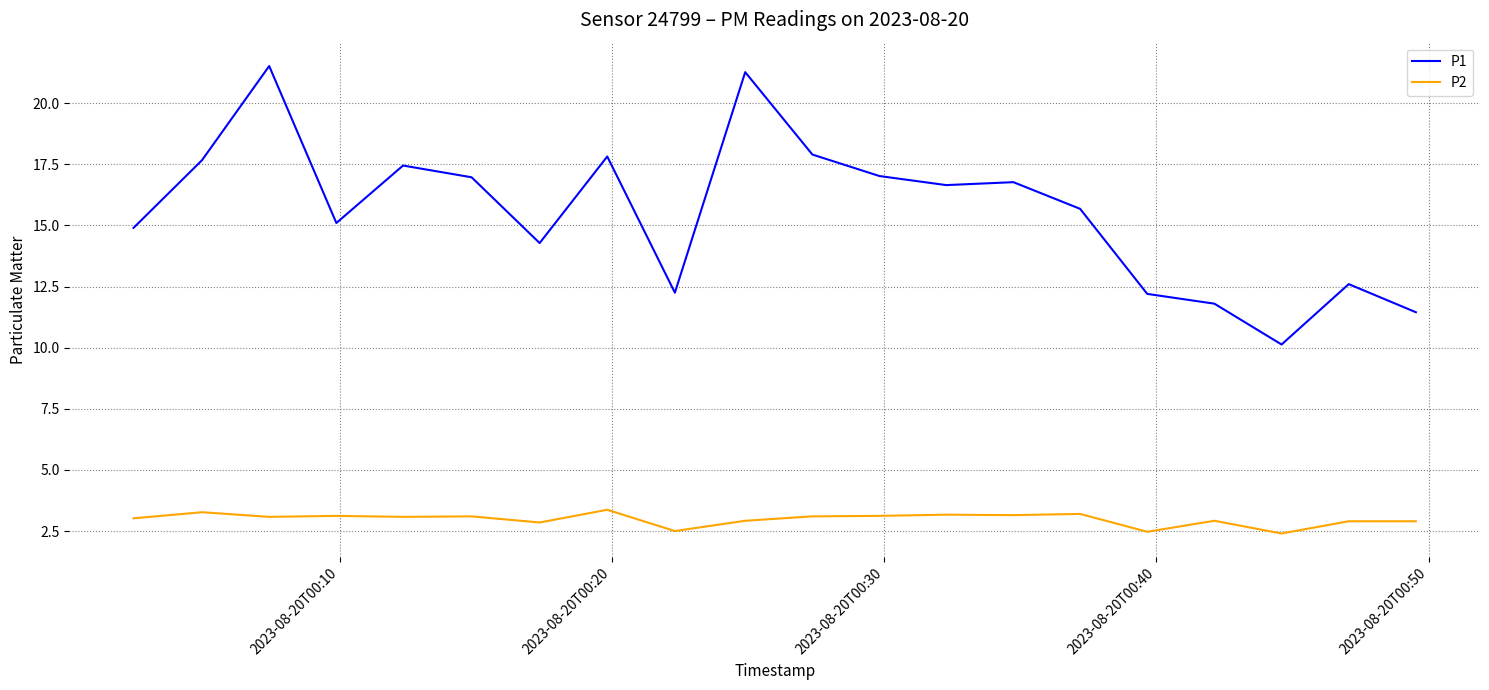

What is the minimum value for P2?

2.4